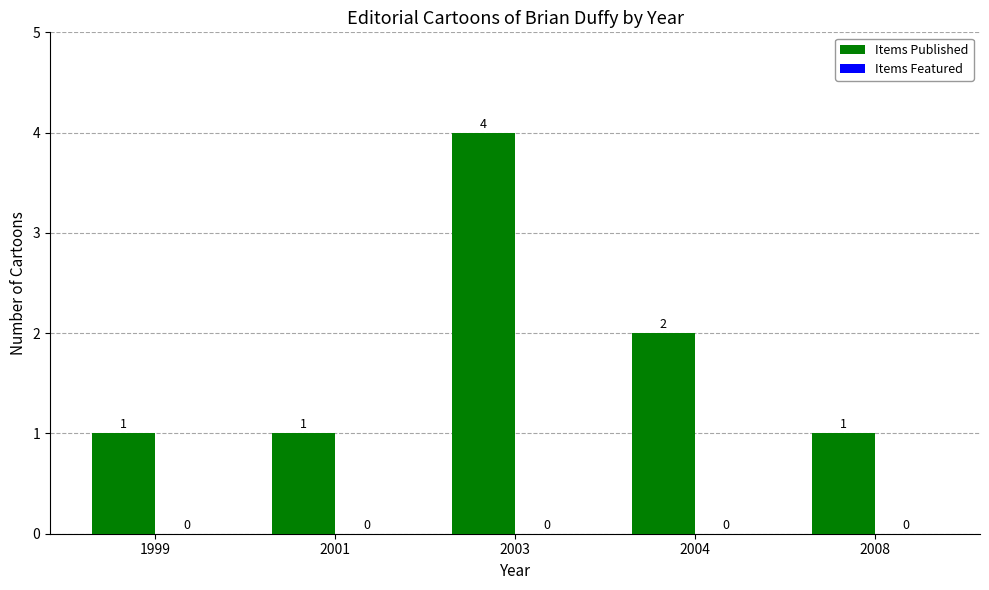

Is it true that the value at 1999 is 0?

False